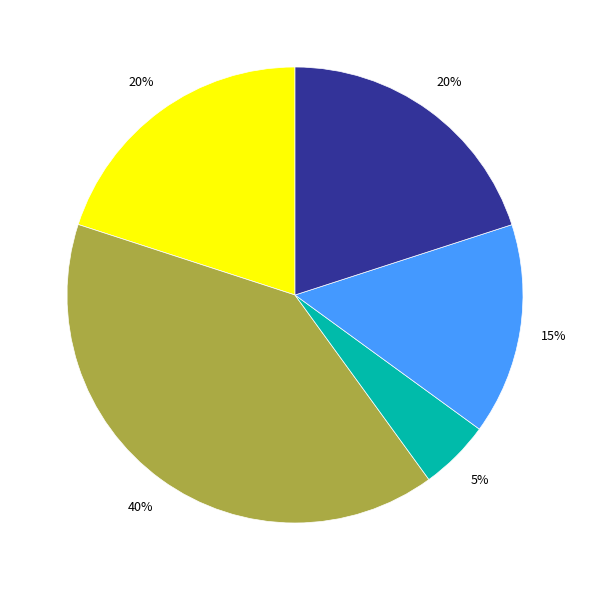

Does any single category account for the majority?

No